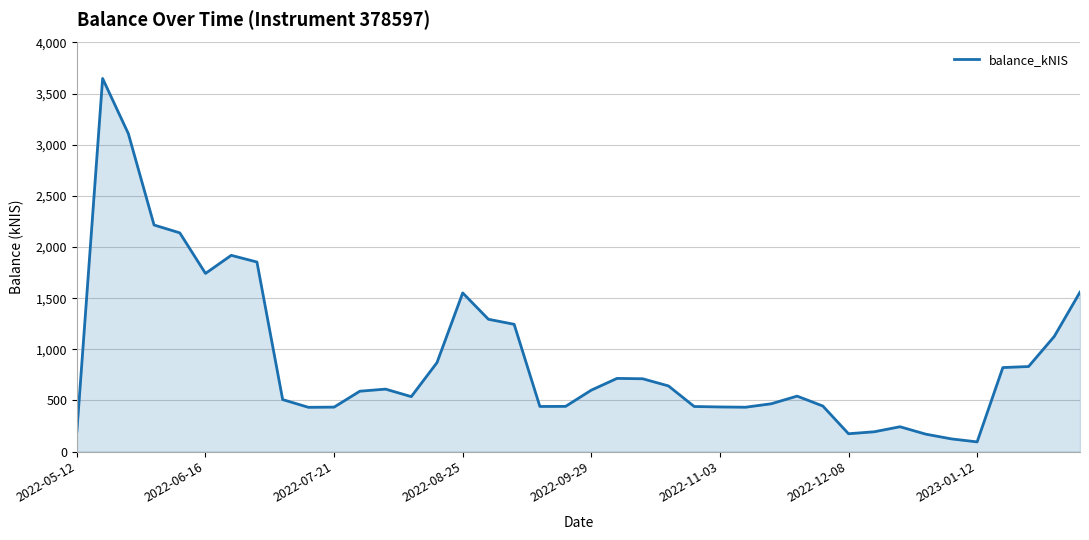

What is the difference between the maximum and minimum values?

3553.7